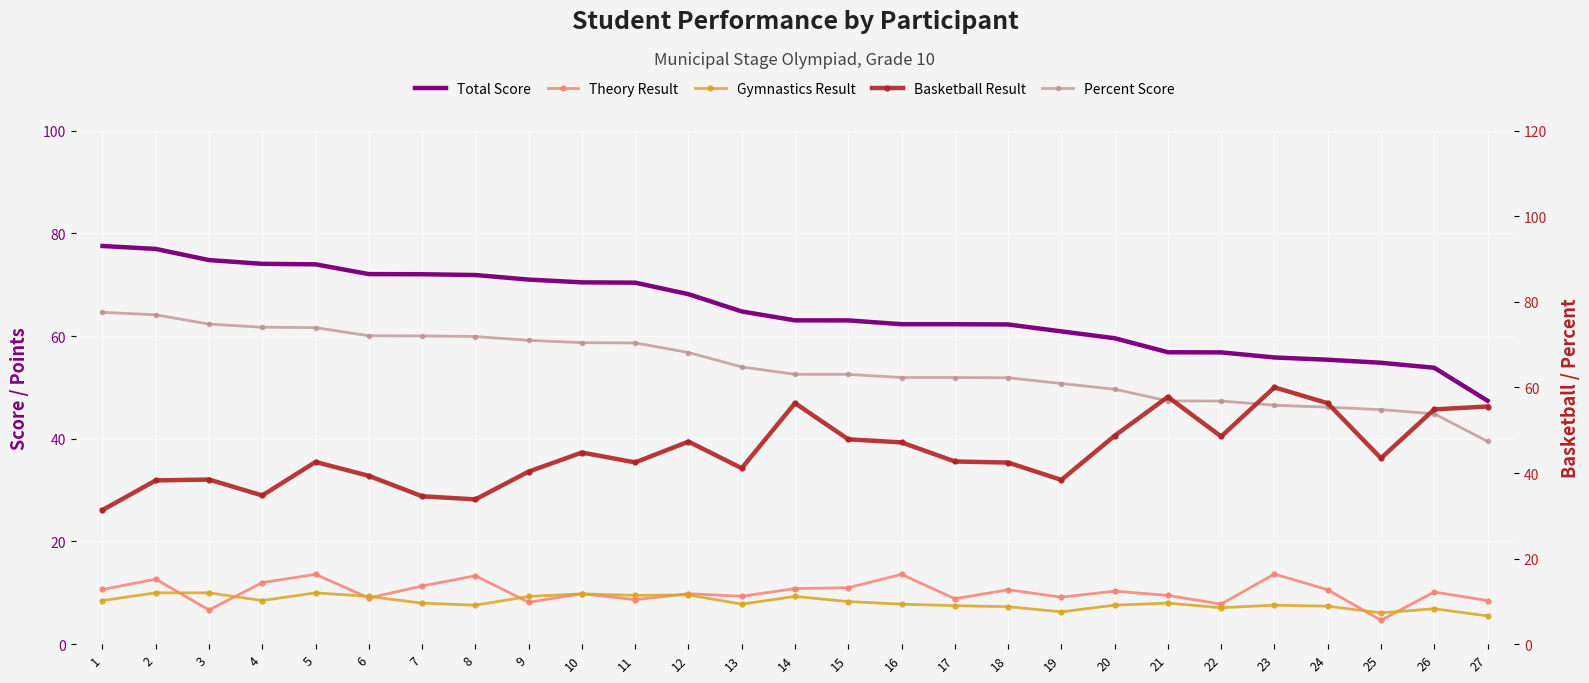

What are all the series names shown in the legend?

Total Score, Theory Result, Gymnastics Result, Basketball Result, Percent Score